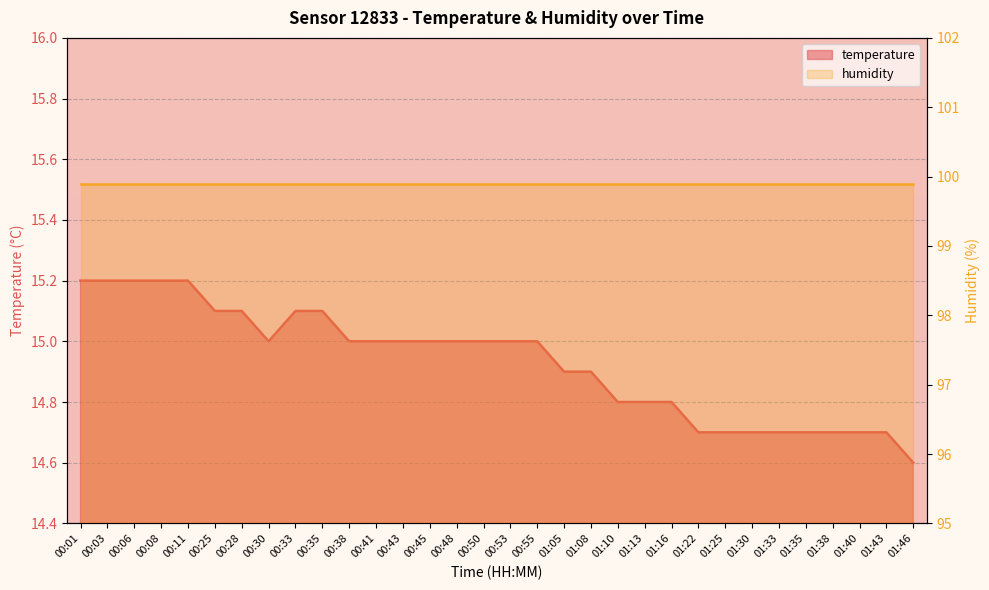

How many data points are less than 15?

14